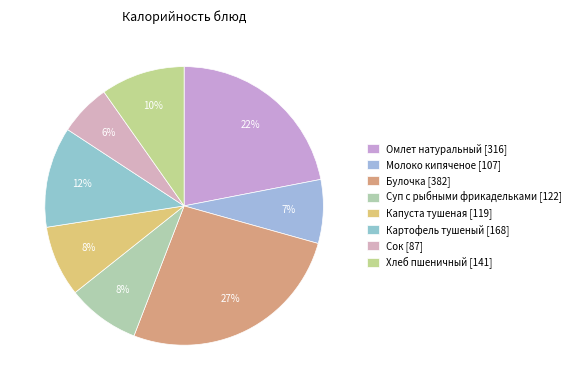

What portion of the pie excludes Хлеб пшеничный?

90.2%